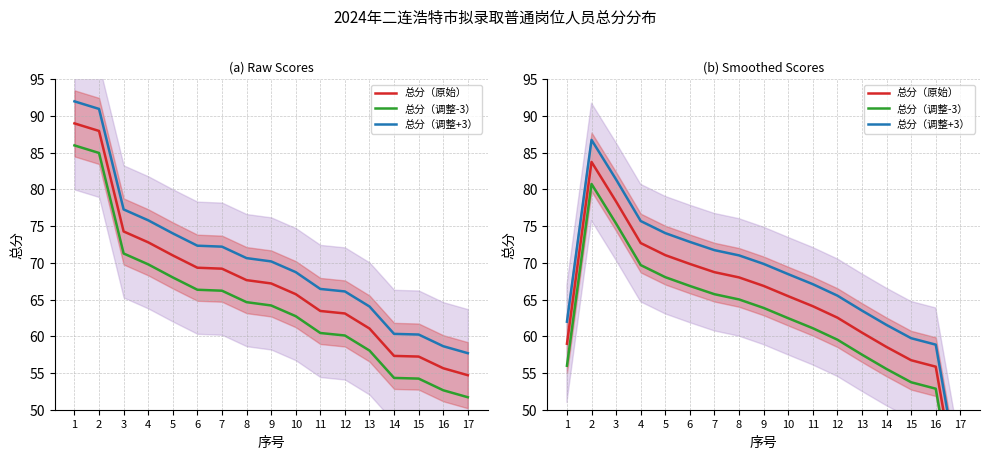

True or false: 总分（原始） has more than 1 interior local peaks.

False